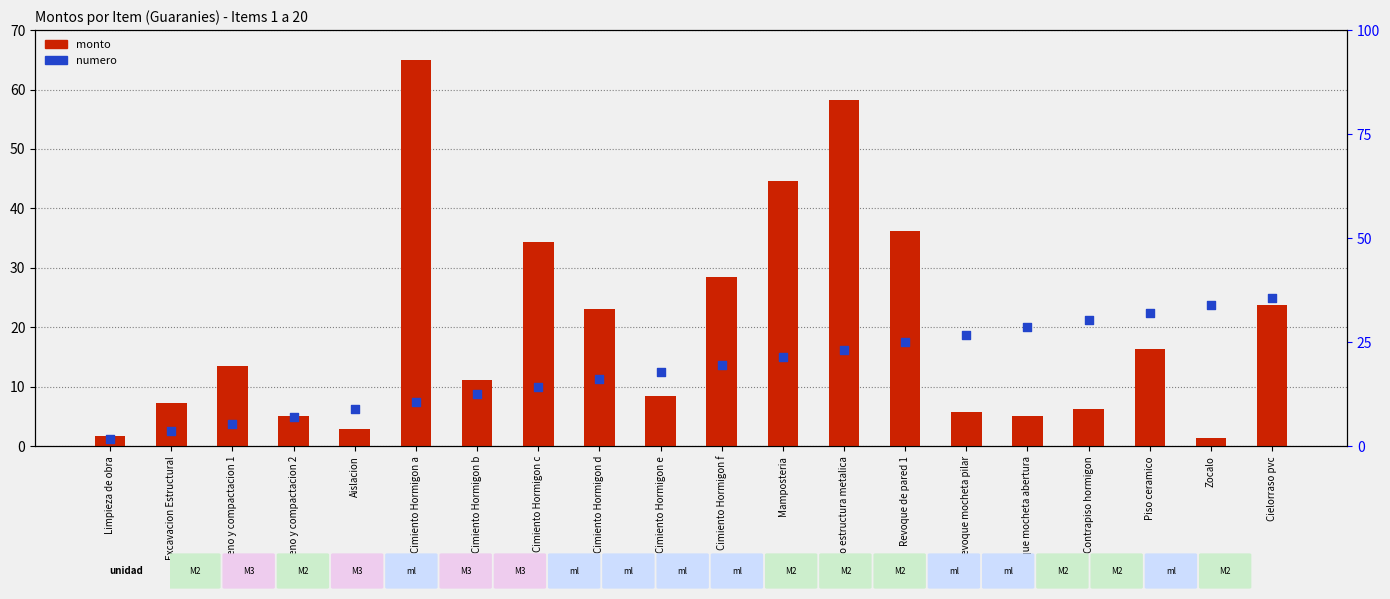

What is the total value across all series at Mamposteria?

59.6